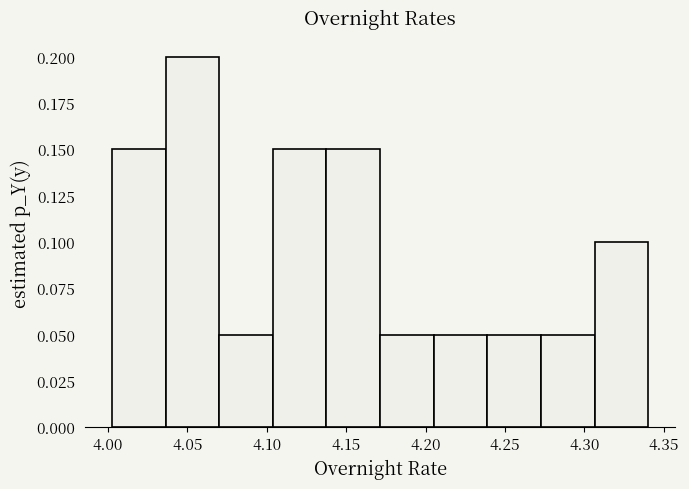

Reading left to right, list every bar in this chart as the range it spans on the x-axis followed by its height. Neither the bar edges nor the heights are printed on the chart, so give them approximately, as read against the axes.

4.000 to 4.035: 0.15
4.035 to 4.070: 0.20
4.070 to 4.105: 0.05
4.105 to 4.140: 0.15
4.140 to 4.170: 0.15
4.170 to 4.205: 0.05
4.205 to 4.240: 0.05
4.240 to 4.275: 0.05
4.275 to 4.305: 0.05
4.305 to 4.340: 0.10